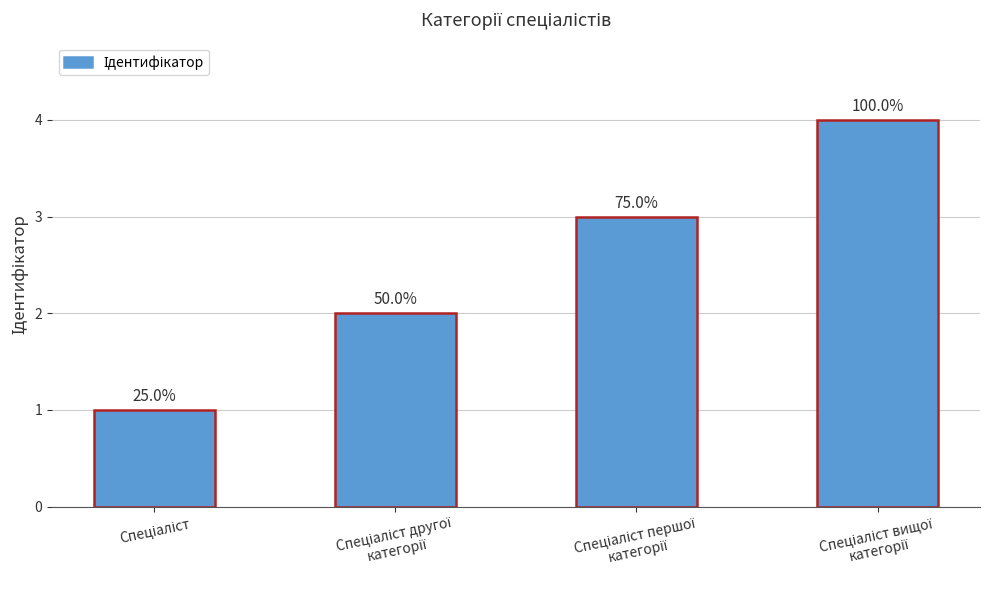

Reading left to right, what are all the values shown in this chart?

Спеціаліст=1	Спеціаліст другої
категорії=2	Спеціаліст першої
категорії=3	Спеціаліст вищої
категорії=4